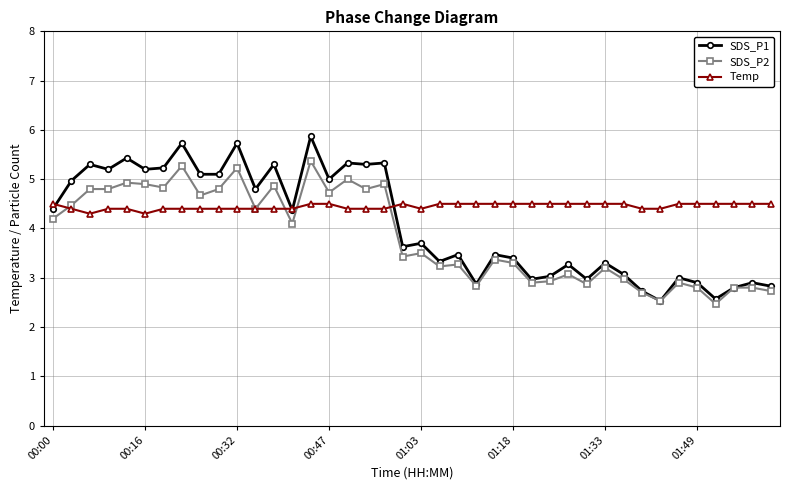

True or false: SDS_P2 has more than 1 interior local peaks.

True